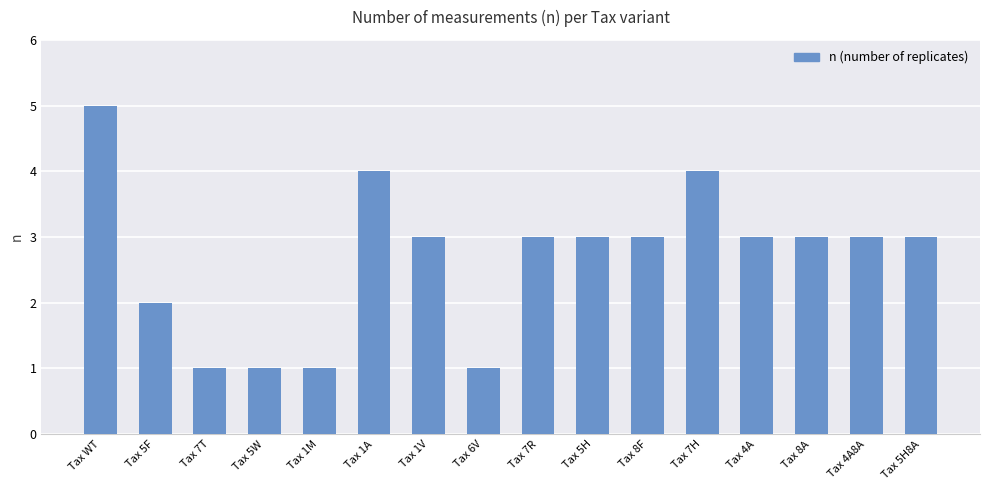

At which label does the data first exceed 3?

Tax WT